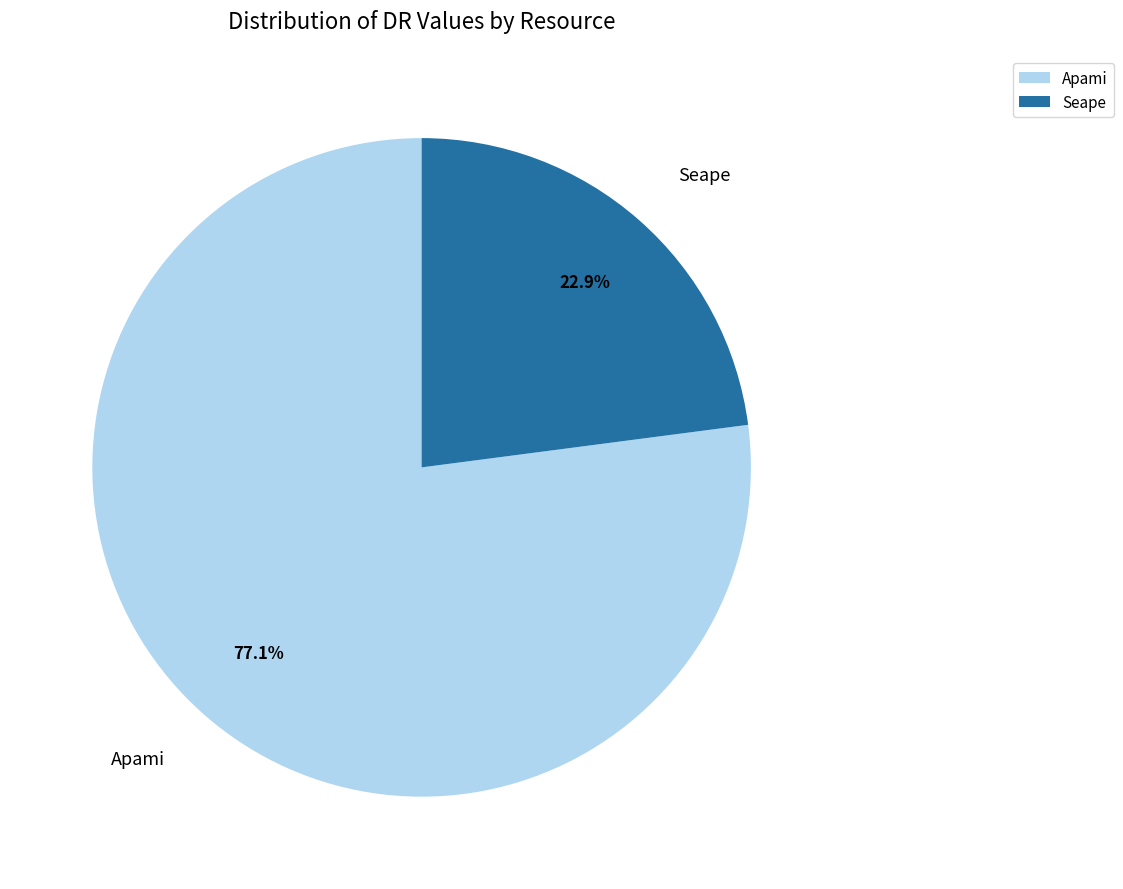

Count the number of slices in the pie.

2